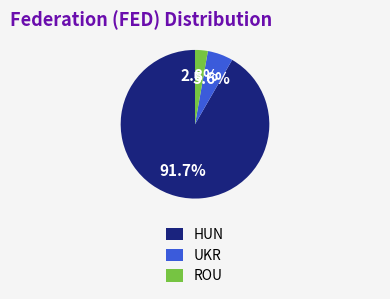

To the nearest percent, what is the difference between the largest and smallest slice percentages?

89%